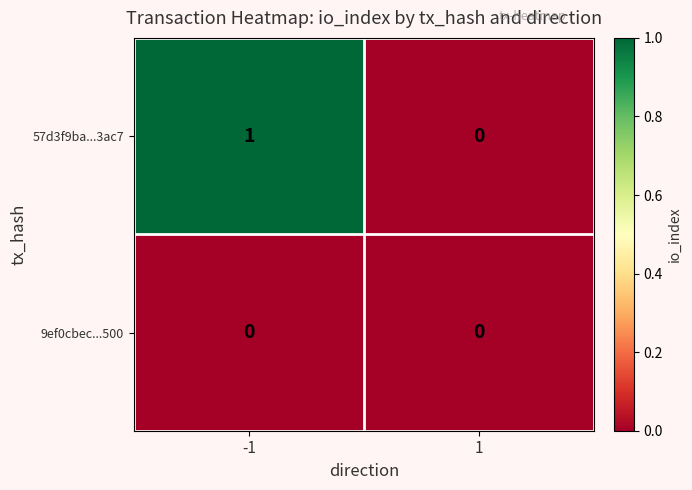

Rank the series by their maximum value, from highest to lowest.

57d3f9ba...3ac7, 9ef0cbec...500